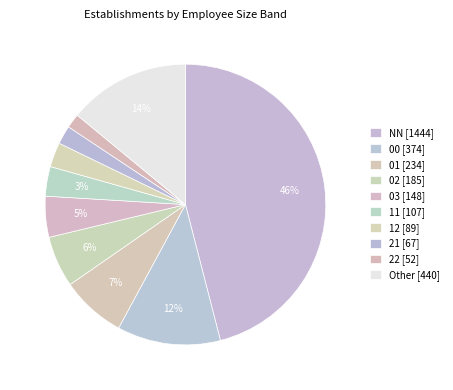

How many slices are in this pie chart?

10